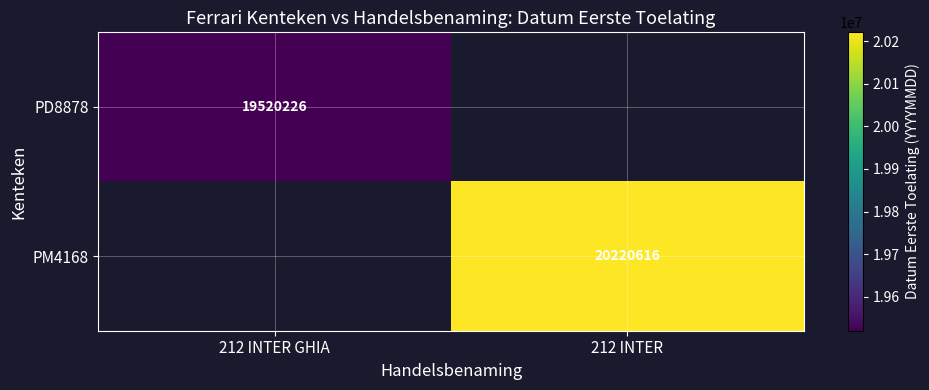

True or false: PM4168 has a value of 10679884 at 212 INTER.

False